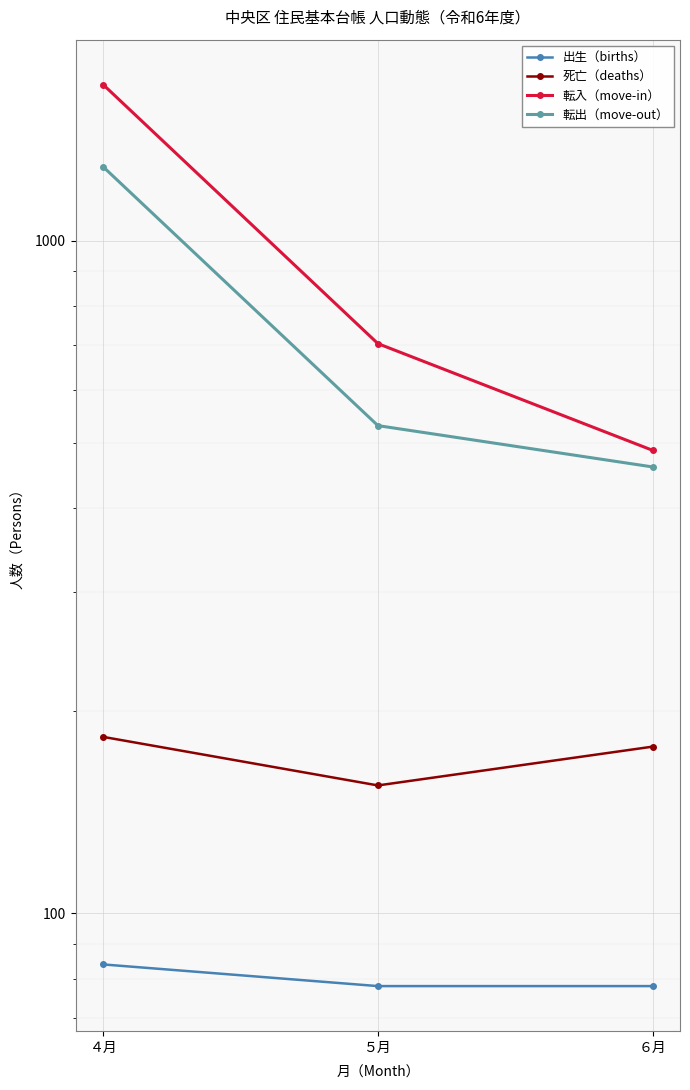

Is it true that 出生（births） equals 78 at ５月?

True